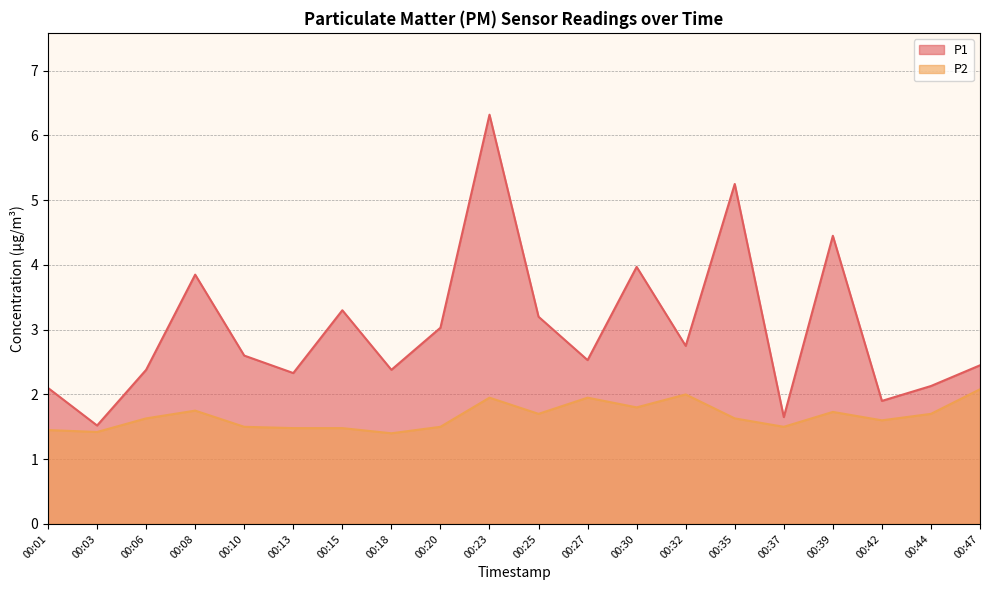

At how many categories does at least one series exceed 4?

3